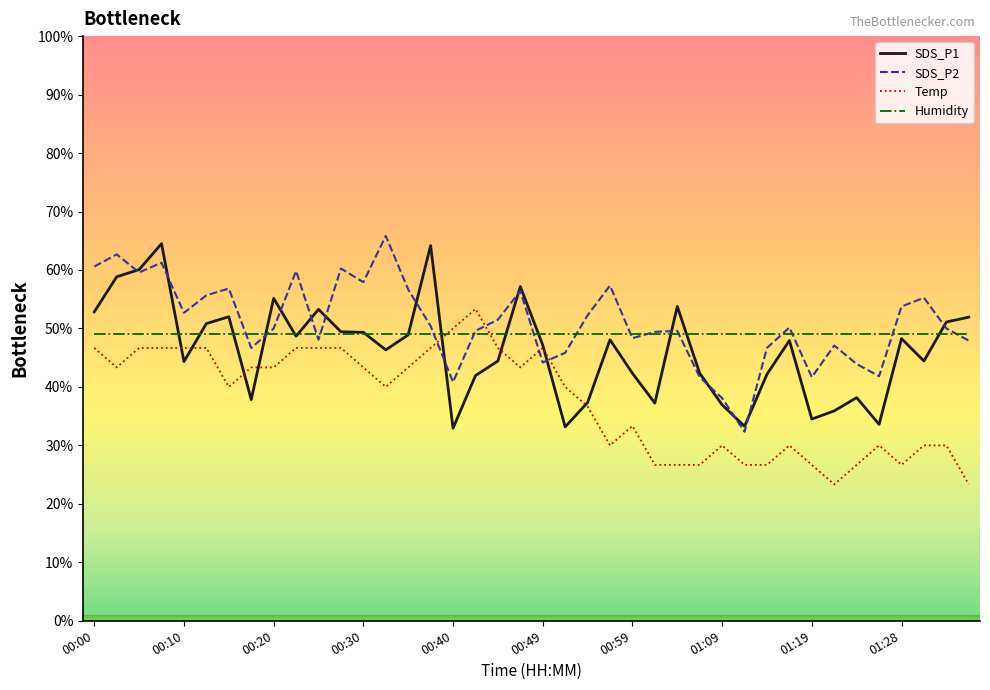

What is the difference between the maximum and minimum values in the SDS_P1 series?

31.6